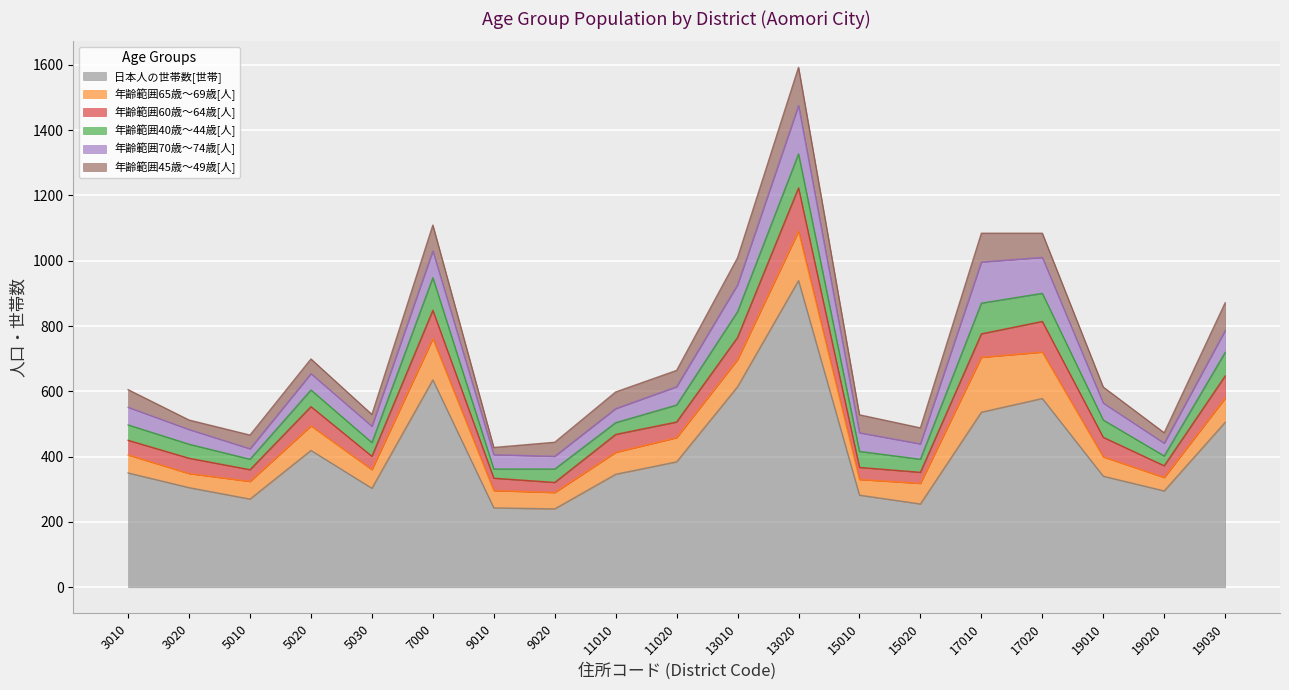

What is the spread (max minus min) of values at 3020?

276